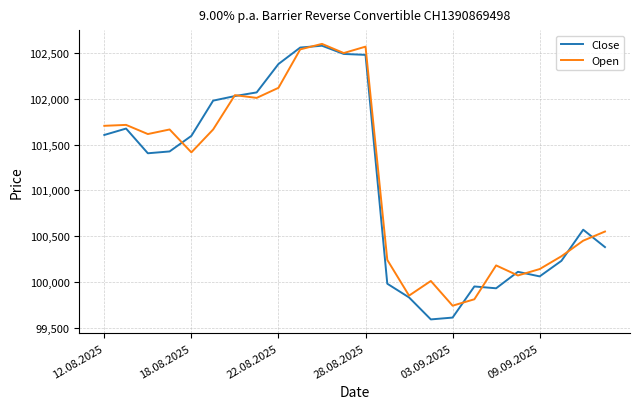

What is the sum of all Close values?

2426515